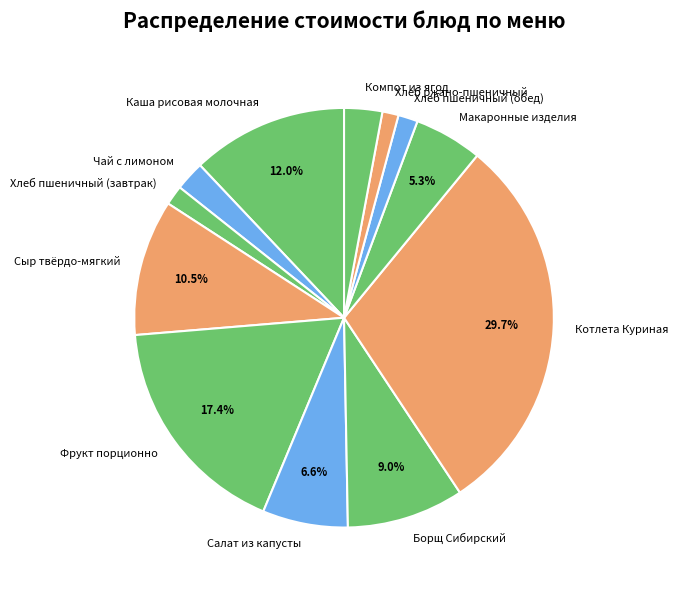

What is the largest slice in the pie chart?

Котлета Куриная